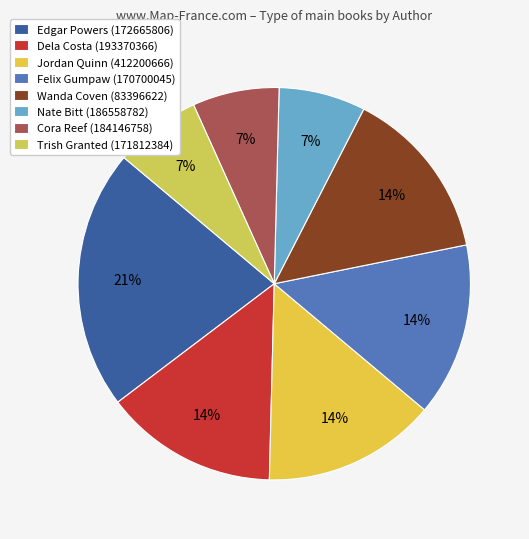

Which category has the biggest portion of the pie?

Edgar Powers (172665806)